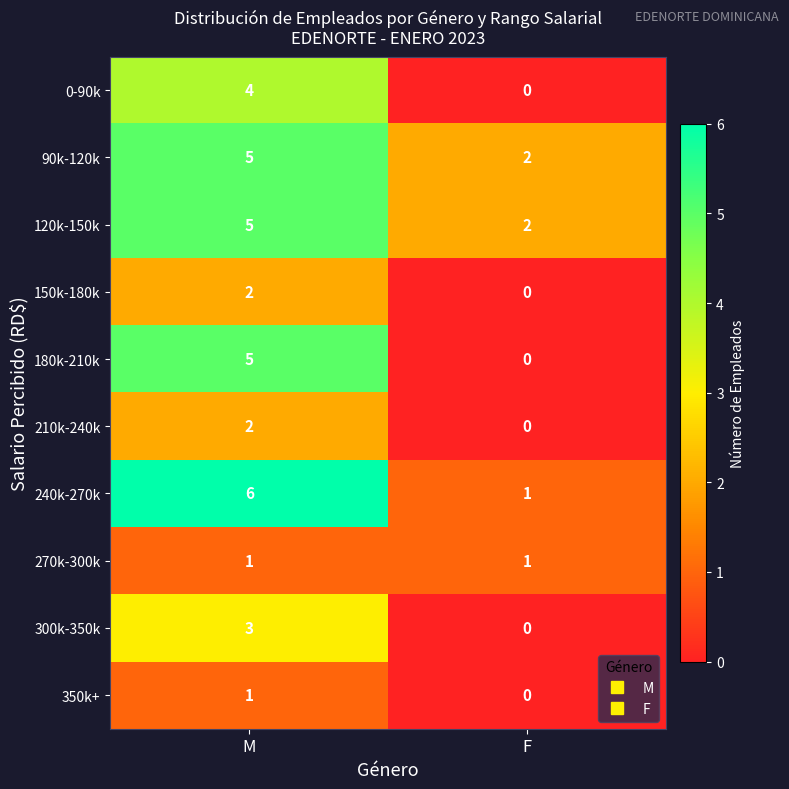

What is the sum of the 0-90k values at M and F?

4